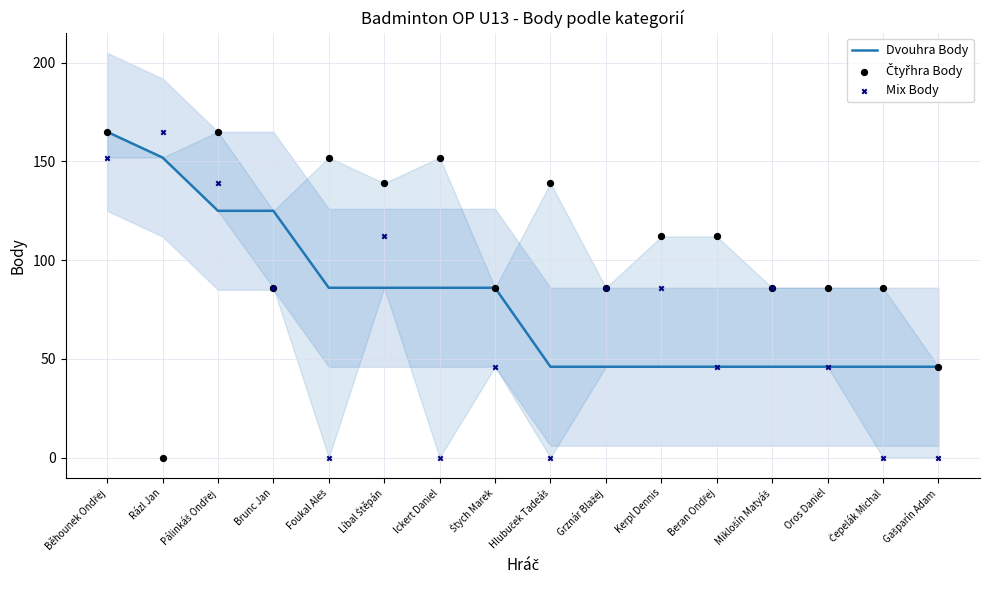

What is the total value across all series at Miklošín Matyáš?

218